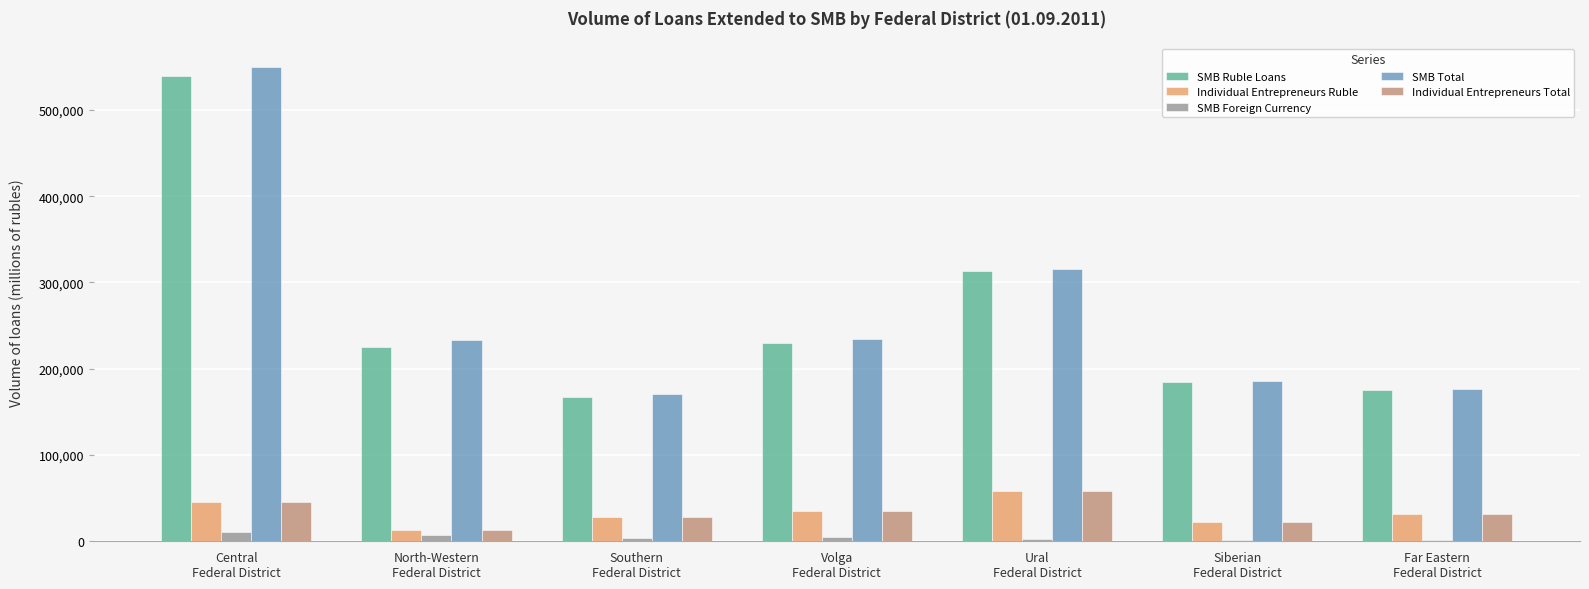

How many categories are shown in the chart?

7